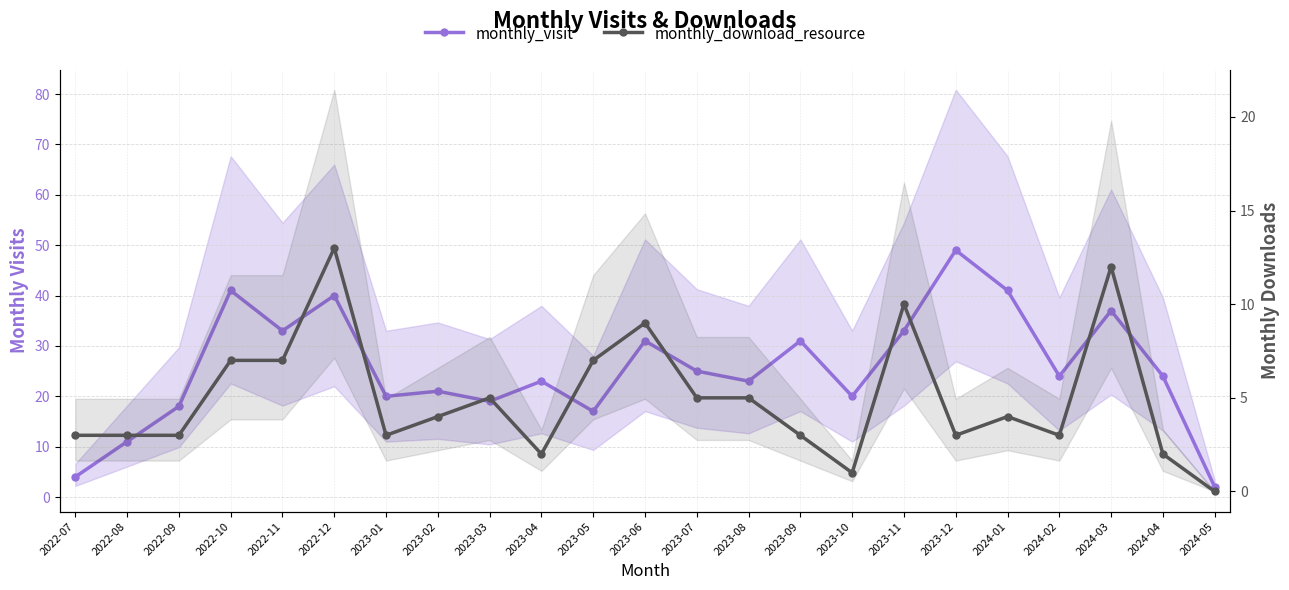

At which category is the sum across all series the highest?

2022-12